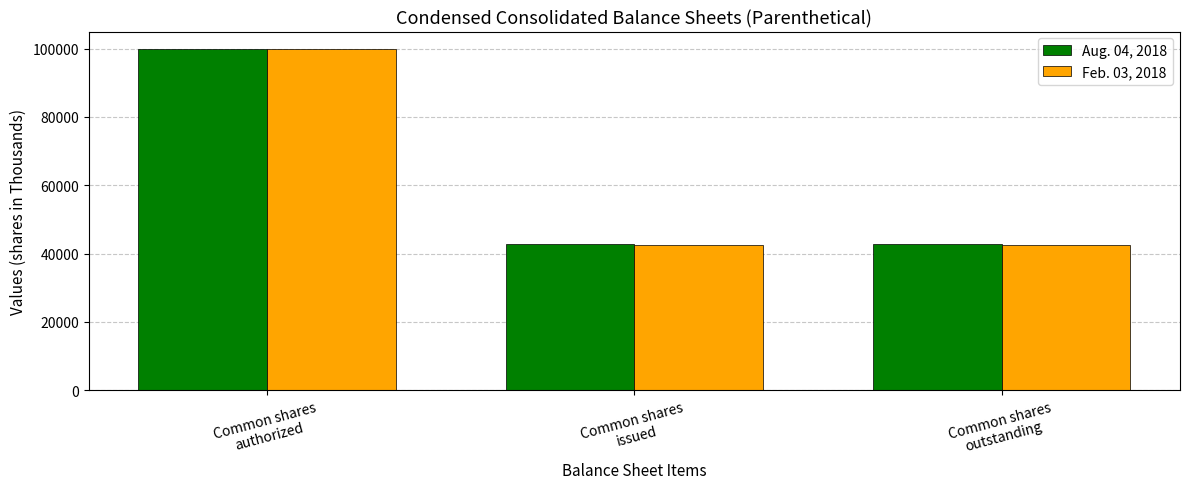

At which category is the sum across all series the highest?

Common shares
authorized